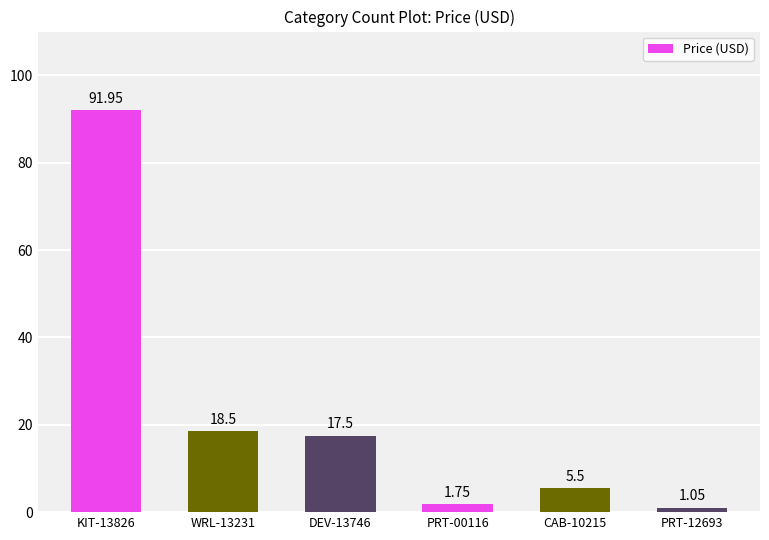

How many series are shown in this chart?

1